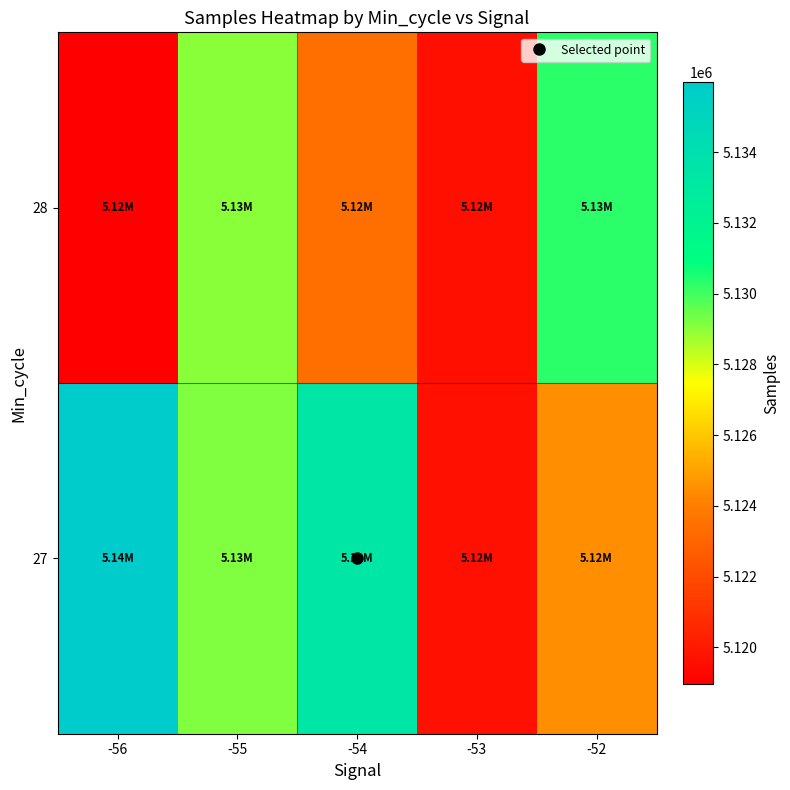

At -53, list the series in order from smallest to largest.

28, 27